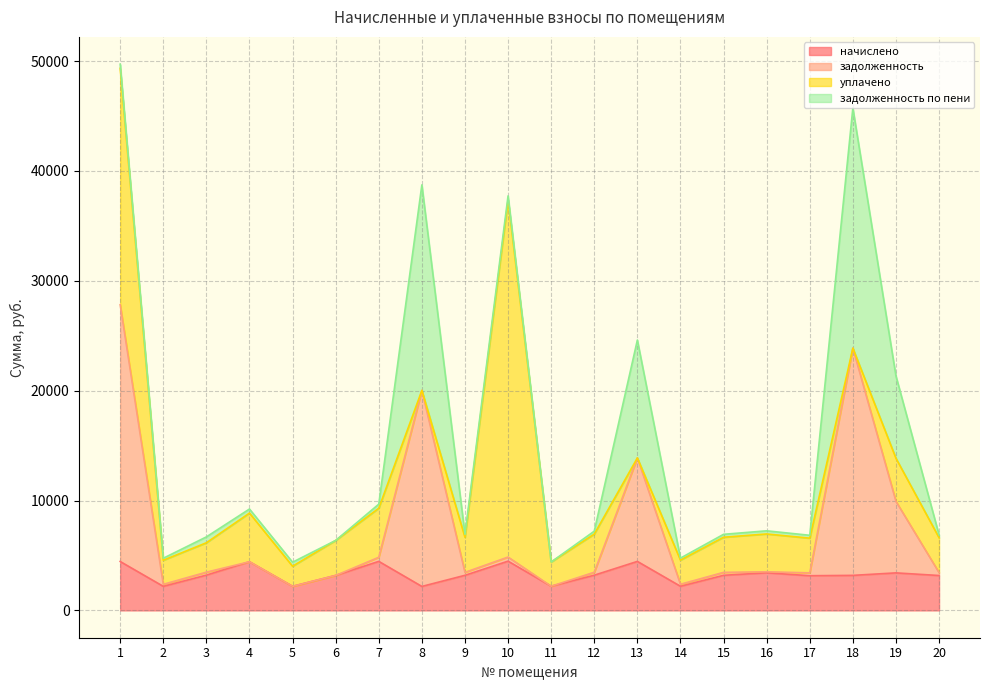

Which series changed the most between 15 and 16?

начислено